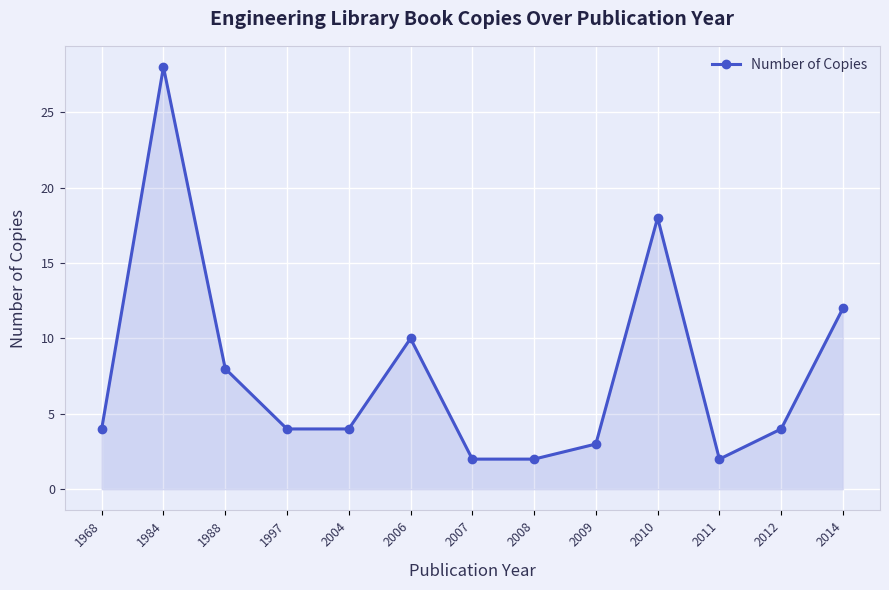

What is the value of the 13th point from the left?

12